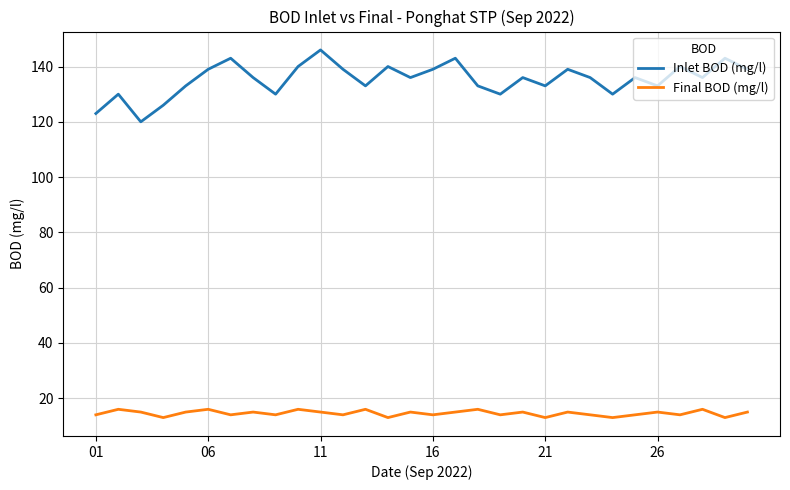

What is the average value of the Final BOD (mg/l) series?

15